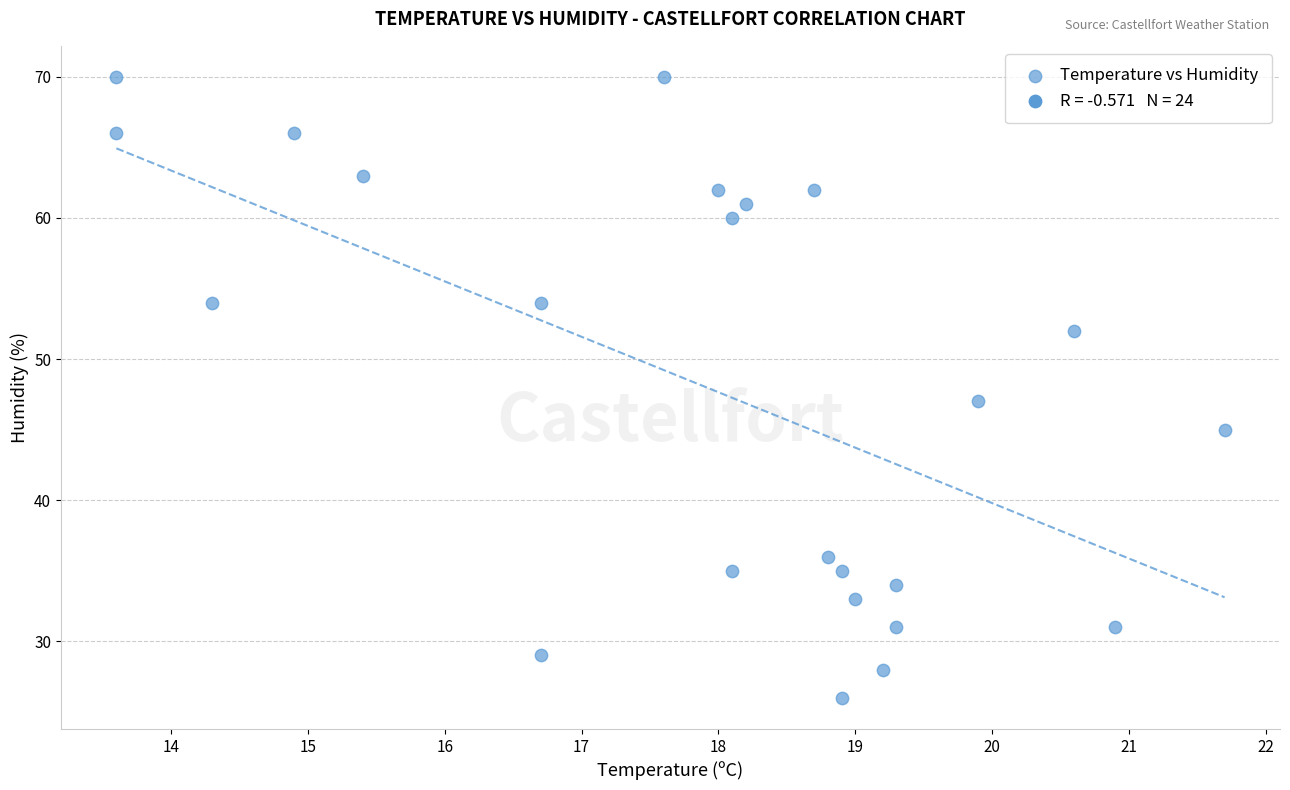

What Y value in the scatter plot is closest to 48?

47